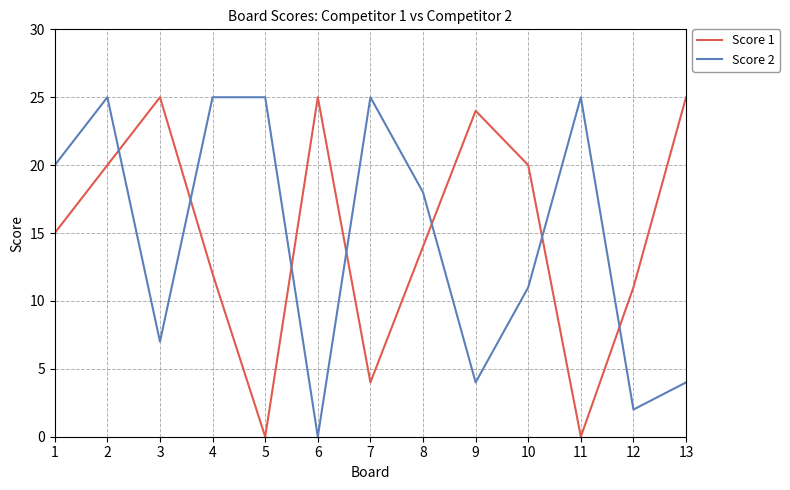

Reading left to right, what are all the values shown in this chart?

Score 1: 15	20	25	12	0	25	4	14	24	20	0	11	25
Score 2: 20	25	7	25	25	0	25	18	4	11	25	2	4